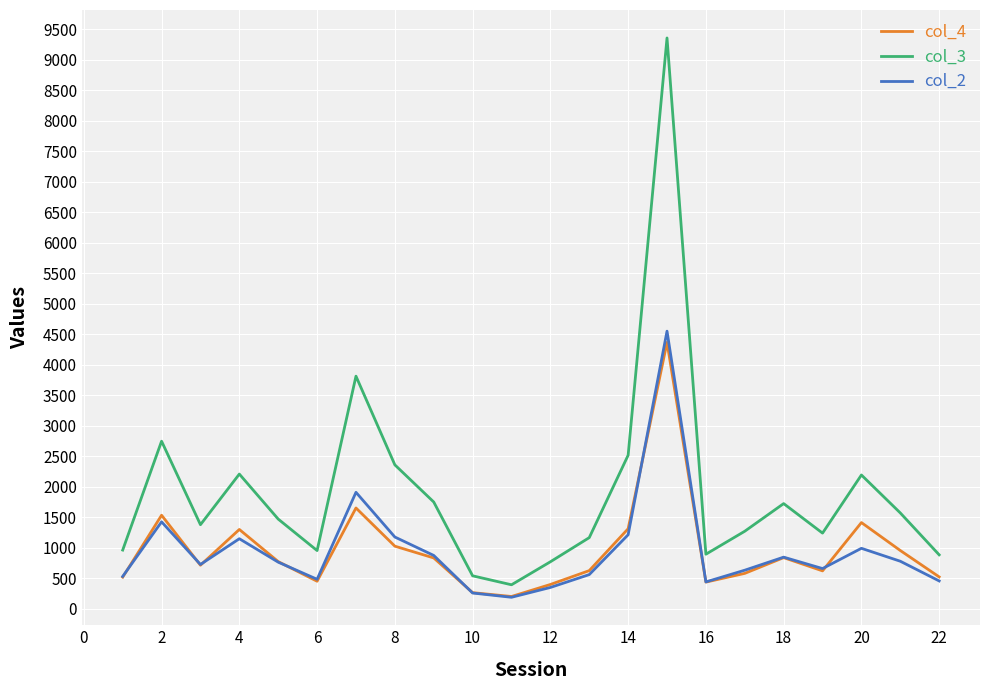

Which series has the largest total across all categories?

col_3